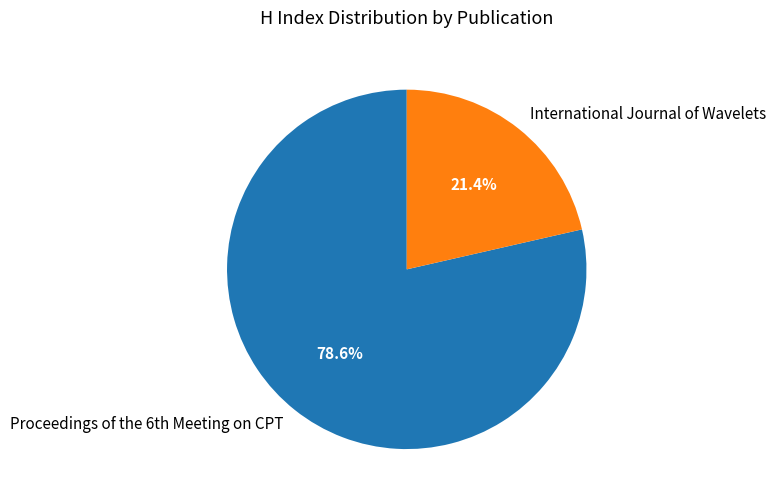

What percentage is NOT represented by International Journal of Wavelets?

78.6%